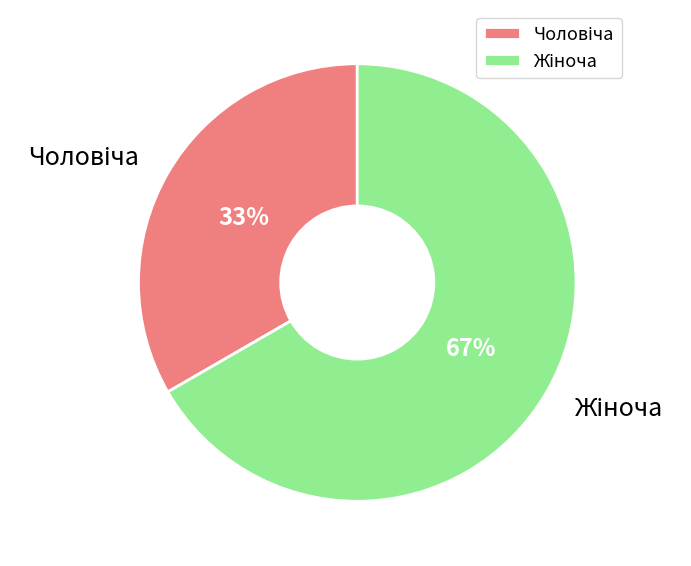

Does any single category account for the majority?

Yes